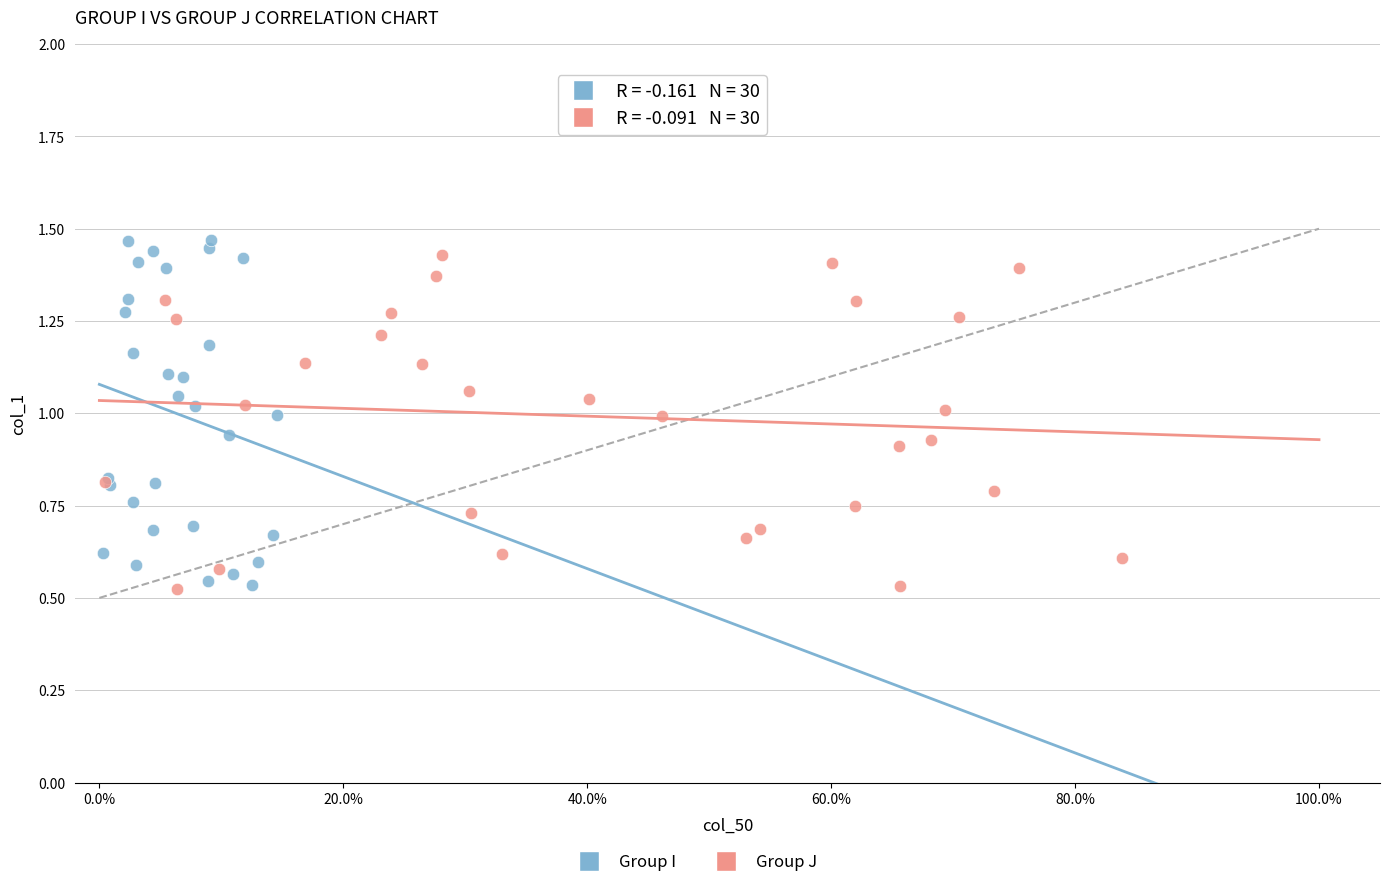

Which series has the widest spread of Y values?

Group I